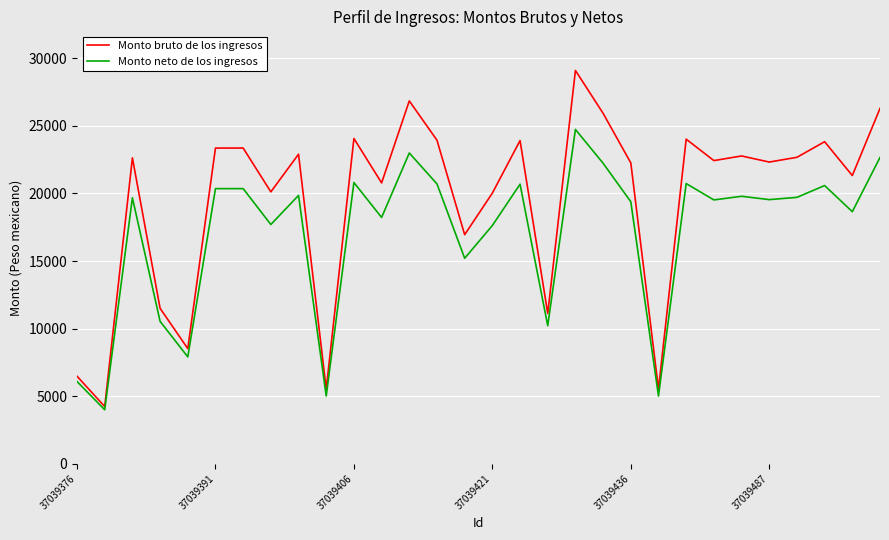

How many categories are shown in the chart?

30